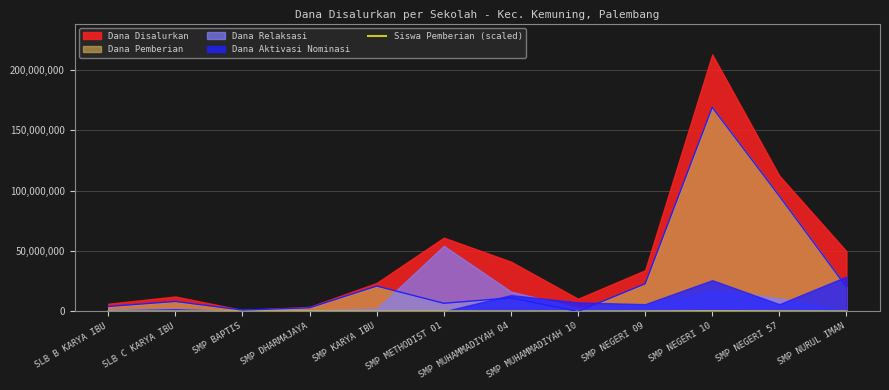

Does the chart display data point markers on the line(s)?

No